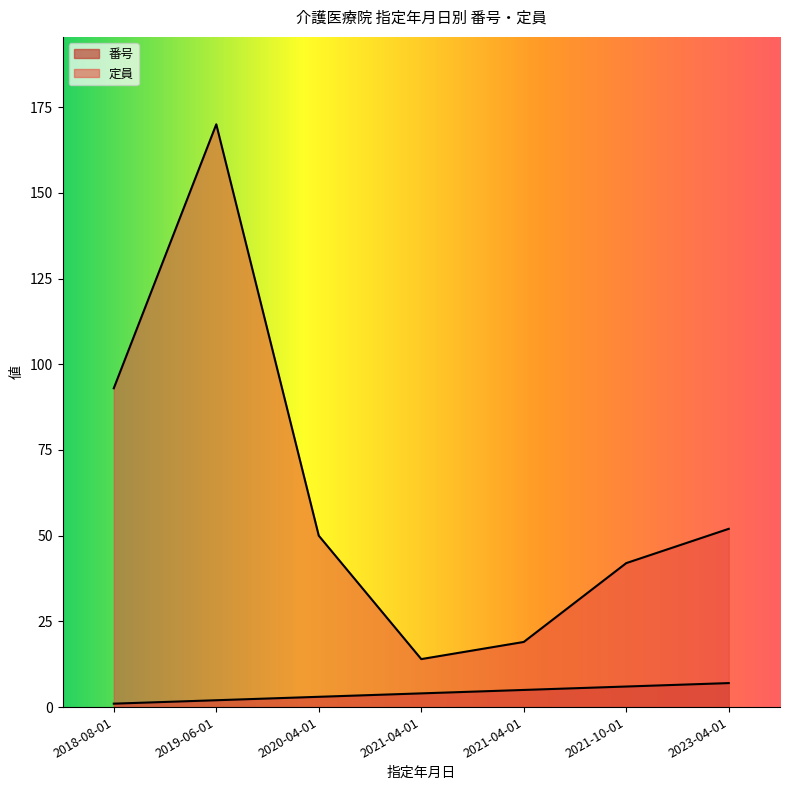

Where is 定員 nearest to the value 92?

2018-08-01